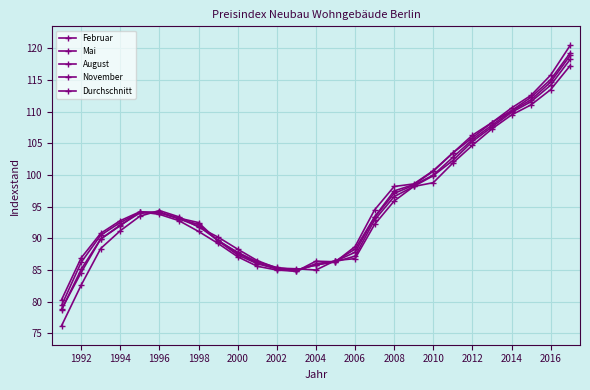

True or false: Mai and August intersect in this chart.

True